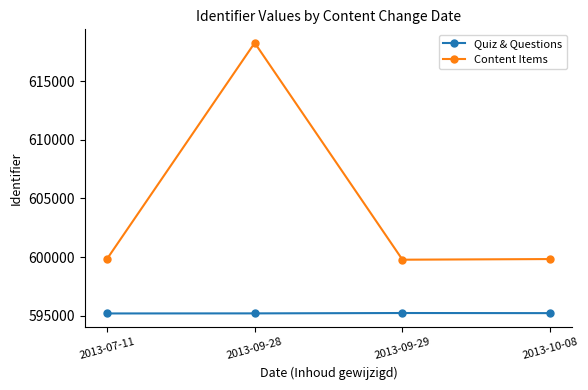

Rank the series by their average value, from highest to lowest.

Content Items, Quiz & Questions